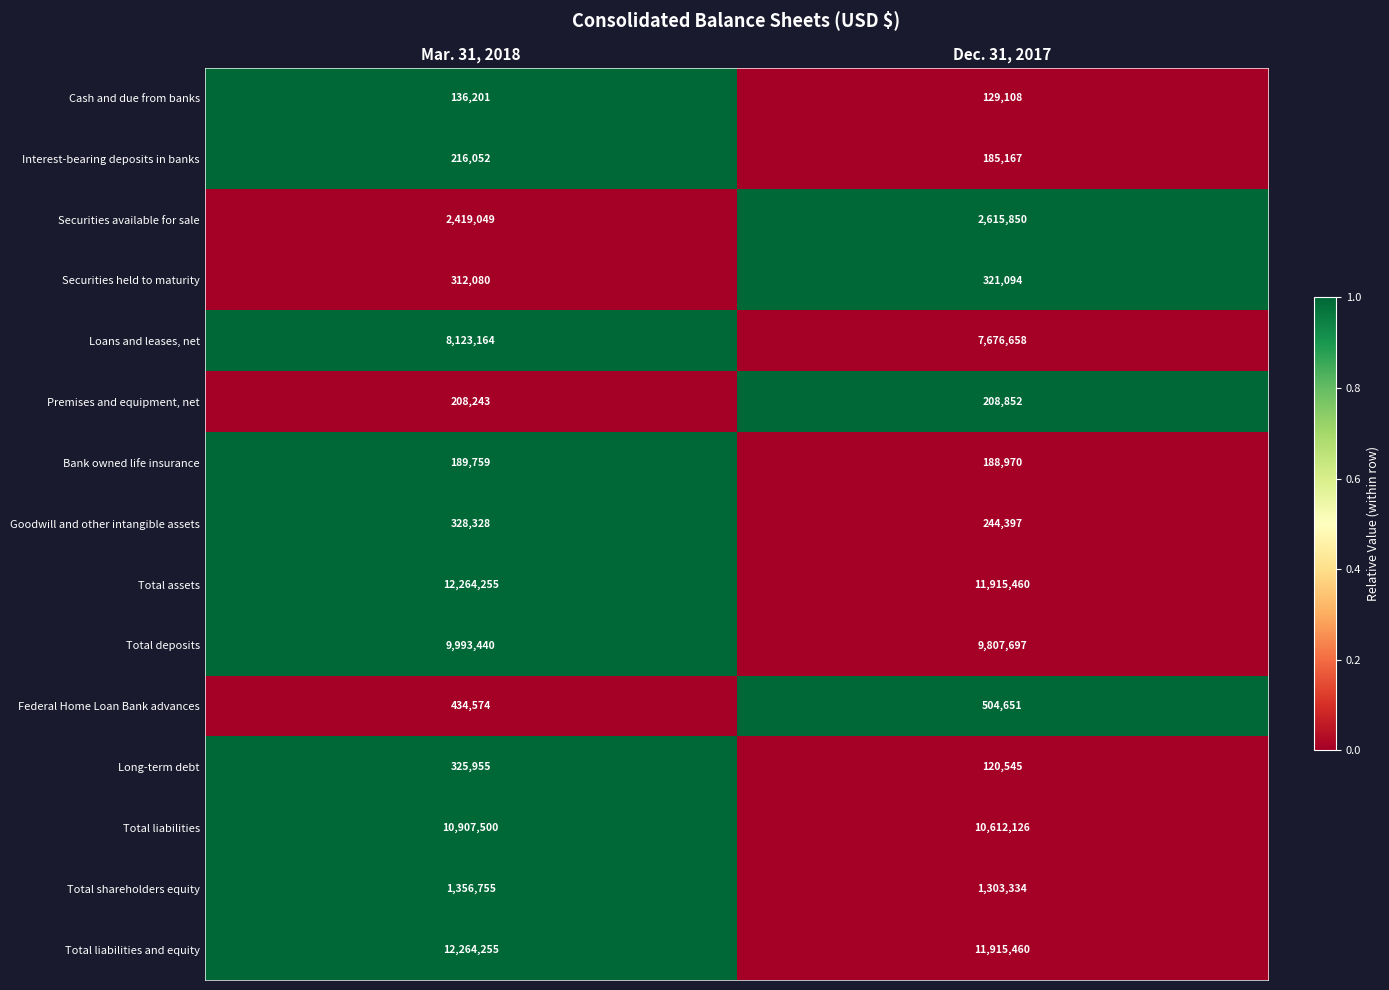

How many data points does each series have?

2